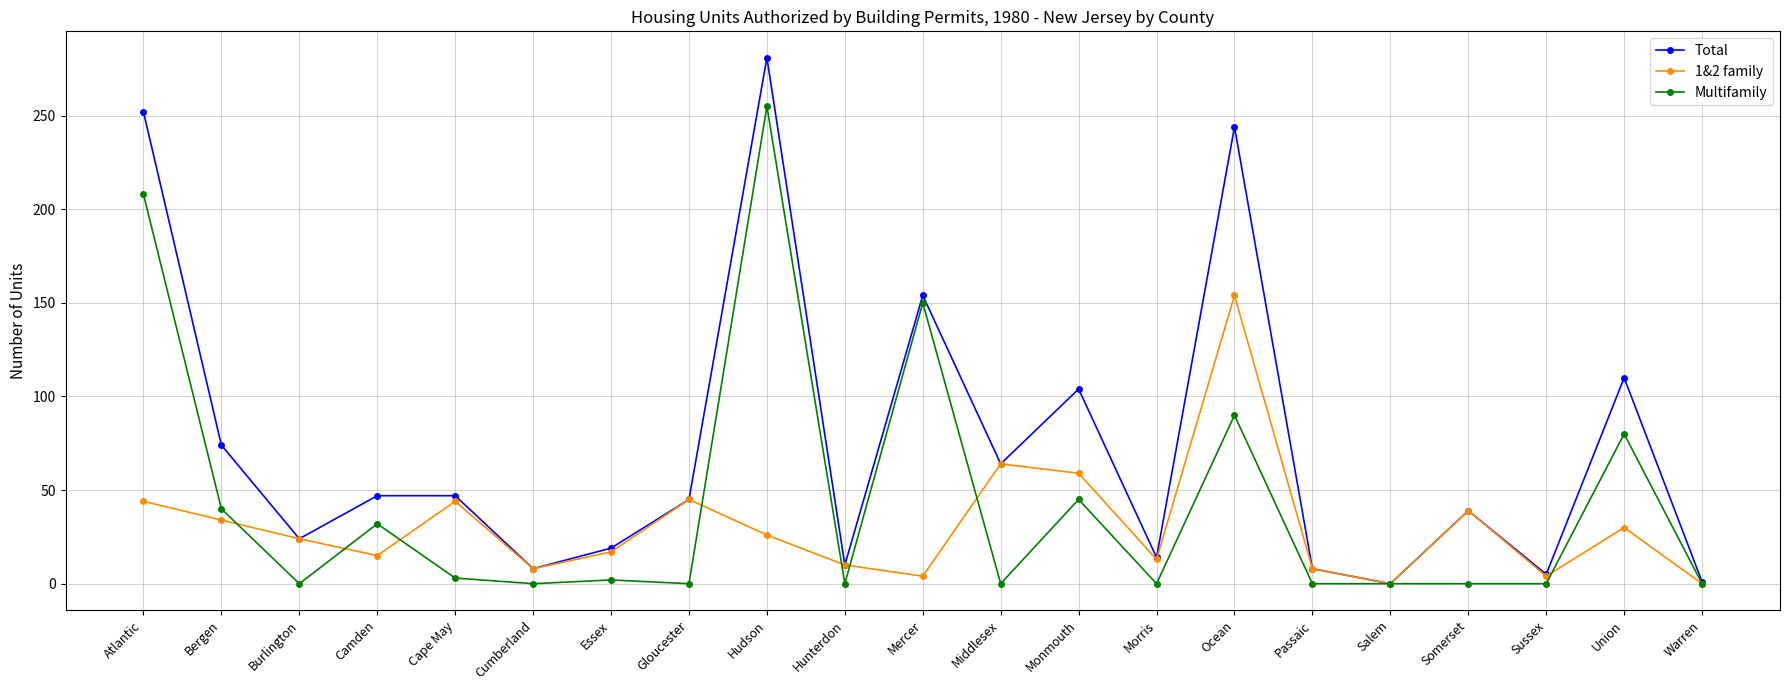

What is the total value across all series at Union?

220